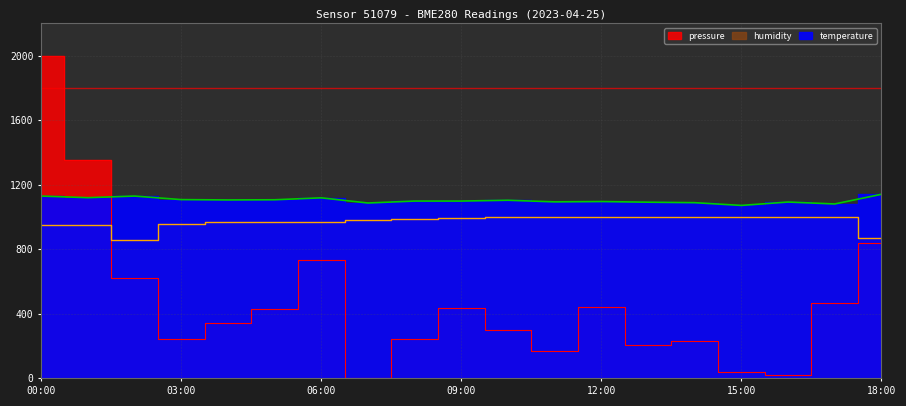

How many interior local peaks does the pressure series have?

4